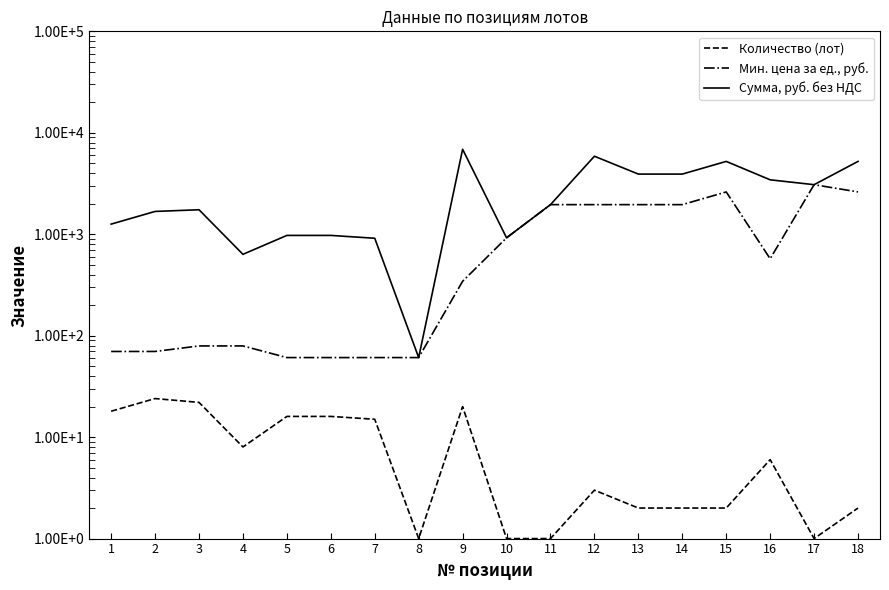

Is it true that Мин. цена за ед., руб. equals 60.9 at 6?

True